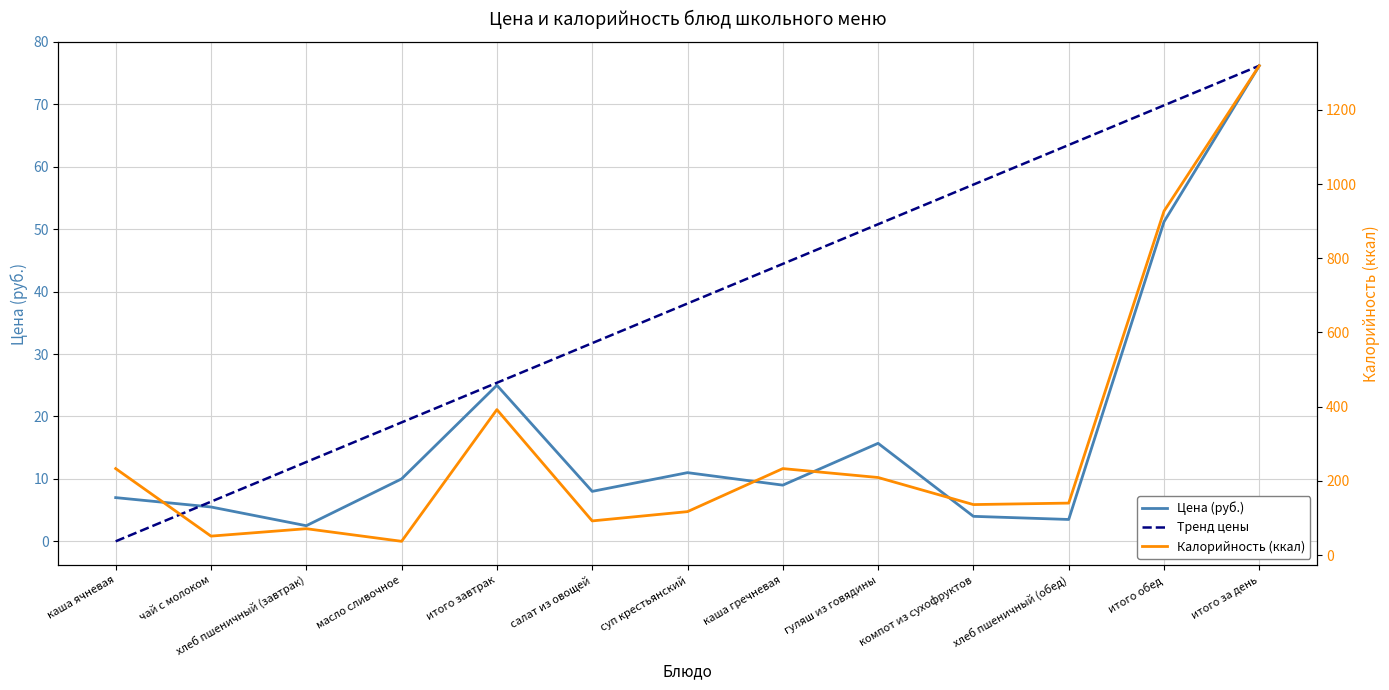

How many data points in Калорийность (ккал) are above 140?

6